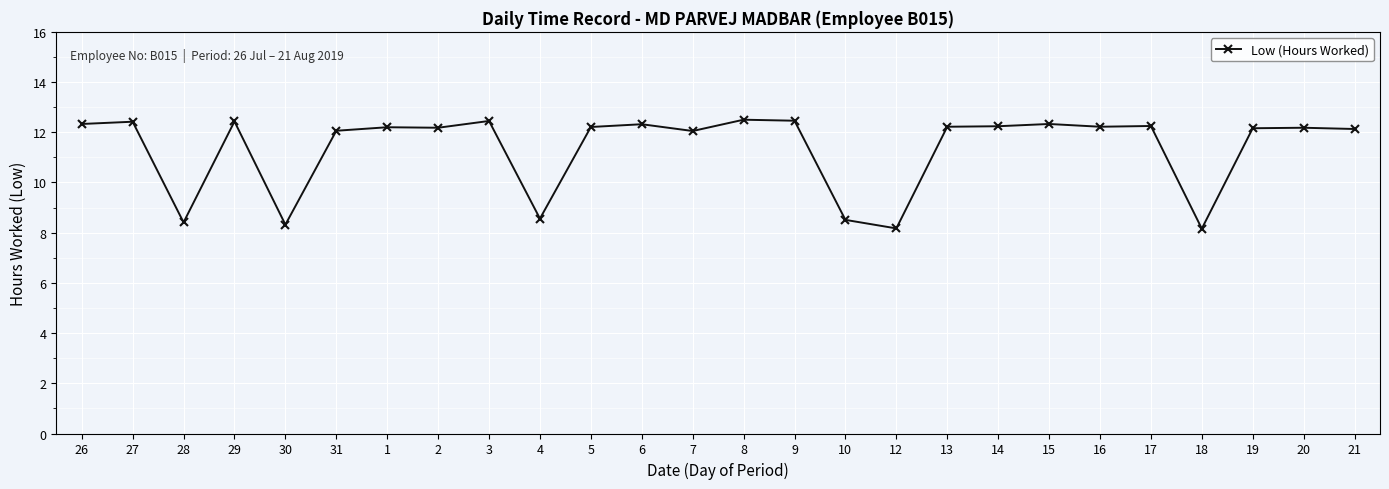

What is the label of the 4th point from the left?

29